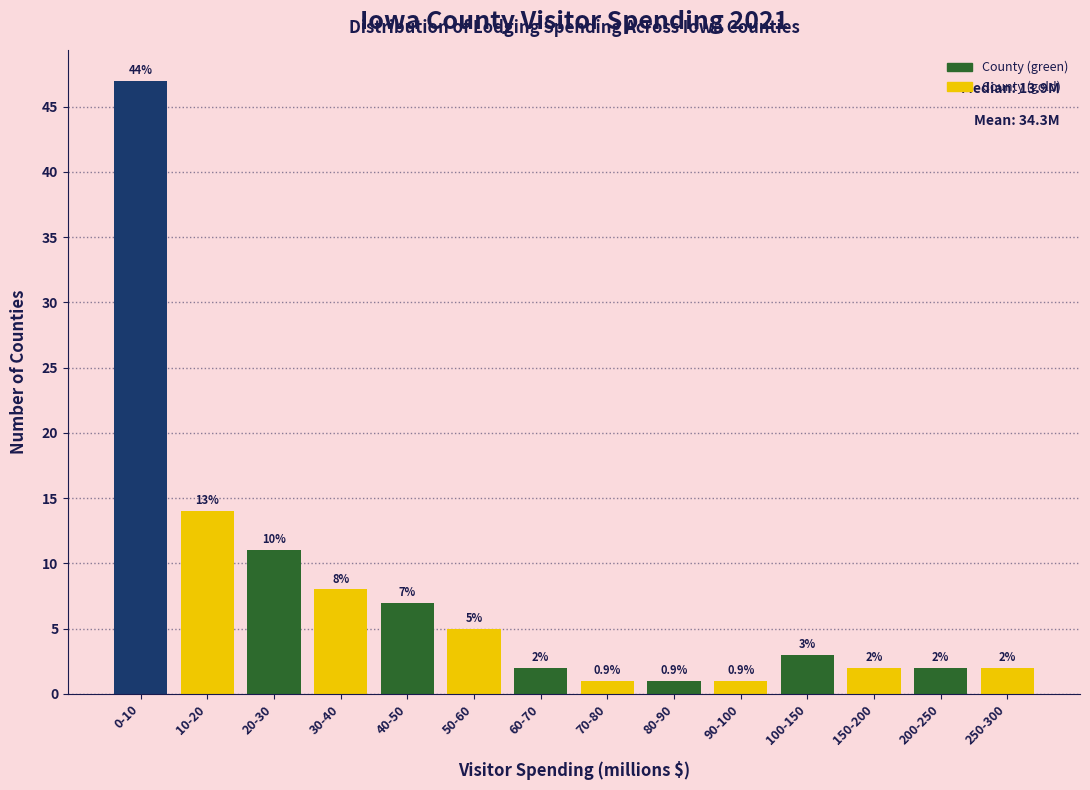

Reading right to left, transcribe all the data shown in this chart.

2	2	2	3	1	1	1	2	5	7	8	11	14	47